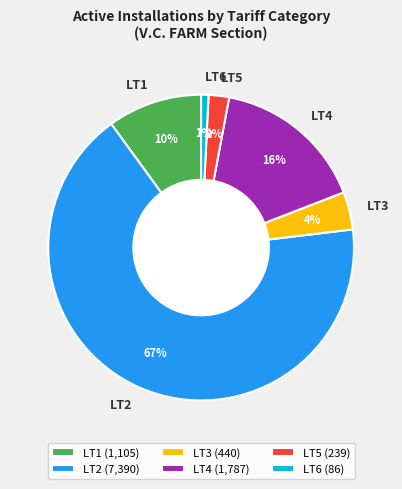

To the nearest percent, what is the difference between the largest and smallest slice percentages?

66%